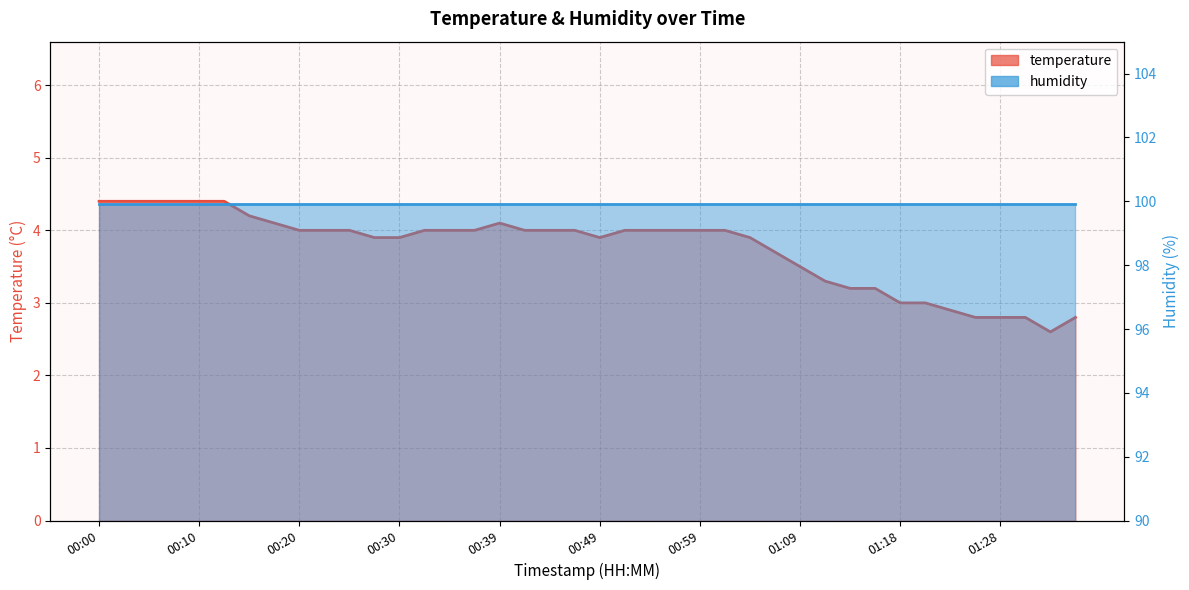

Approximately how many times larger is the value at 01:18 compared to 00:37?

0.8